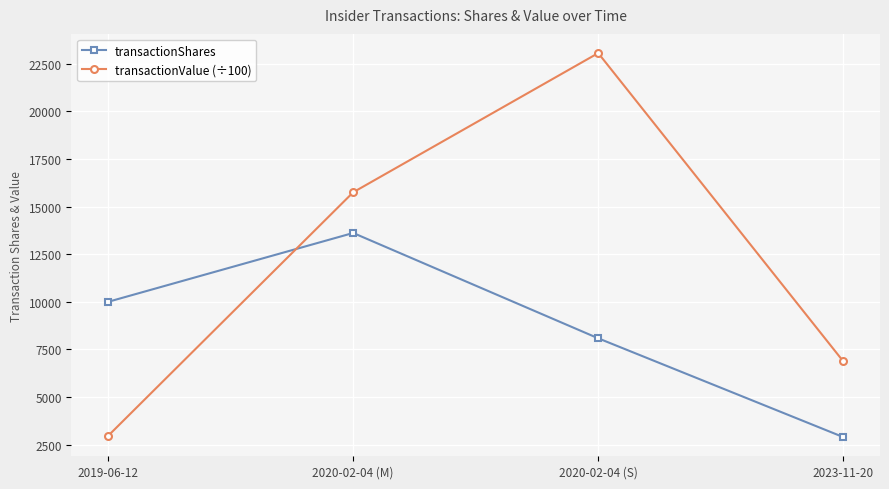

At which category is the sum across all series the highest?

2020-02-04 (S)